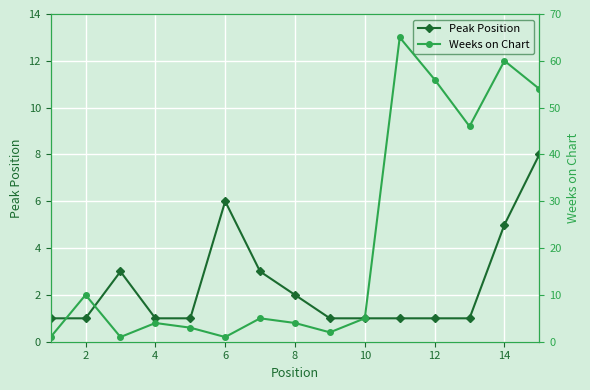

The value of Peak Position at 14 is 5. True or false?

True